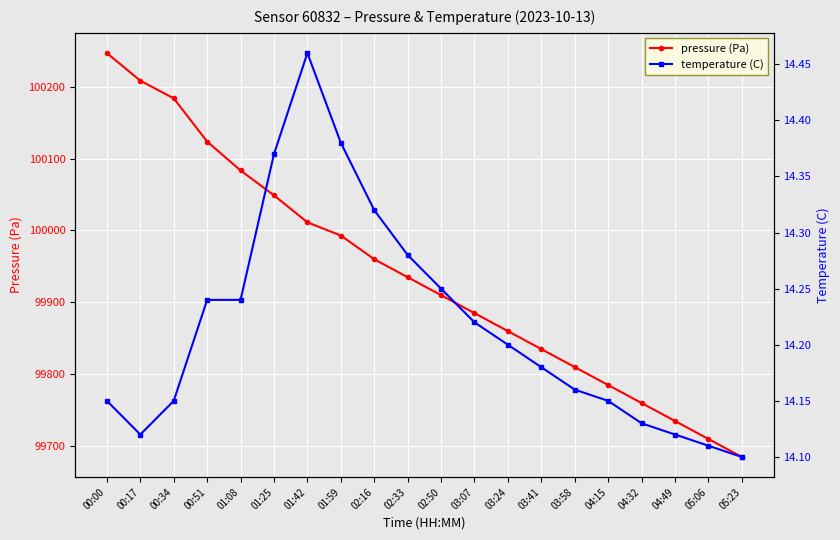

List the labels in order of temperature (C) value, largest first.

01:42, 01:59, 01:25, 02:16, 02:33, 02:50, 00:51, 01:08, 03:07, 03:24, 03:41, 03:58, 00:00, 00:34, 04:15, 04:32, 00:17, 04:49, 05:06, 05:23